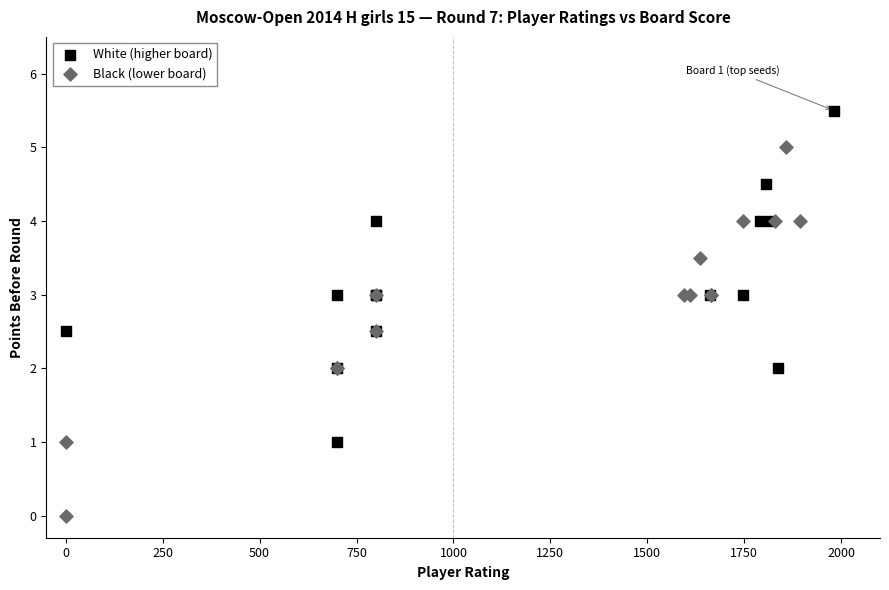

Which series reaches the minimum Y coordinate?

Black (lower board)